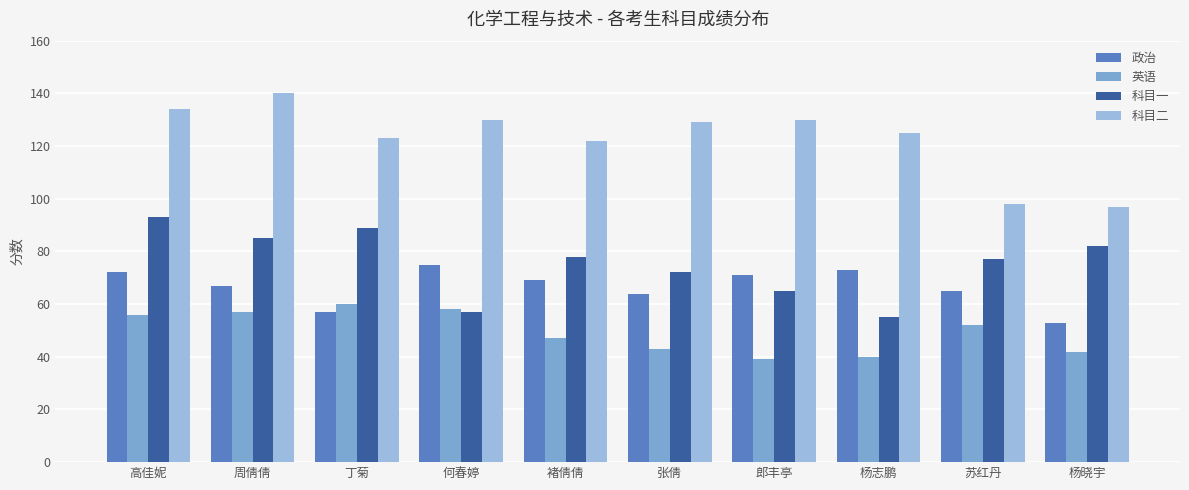

Between 高佳妮 and 何春婷, which series saw the biggest shift?

科目一